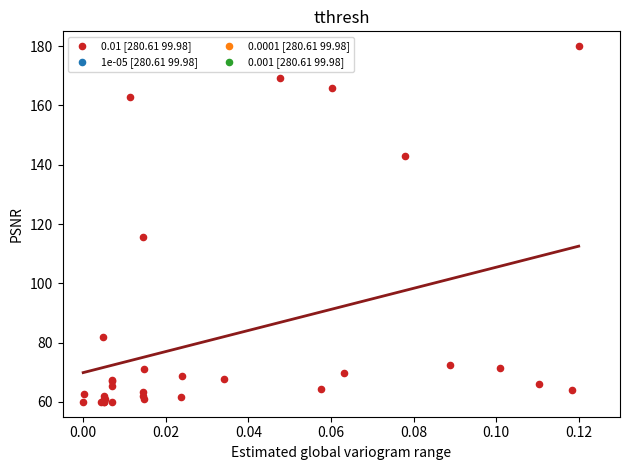

What Y value in the scatter plot is closest to 120?

115.5